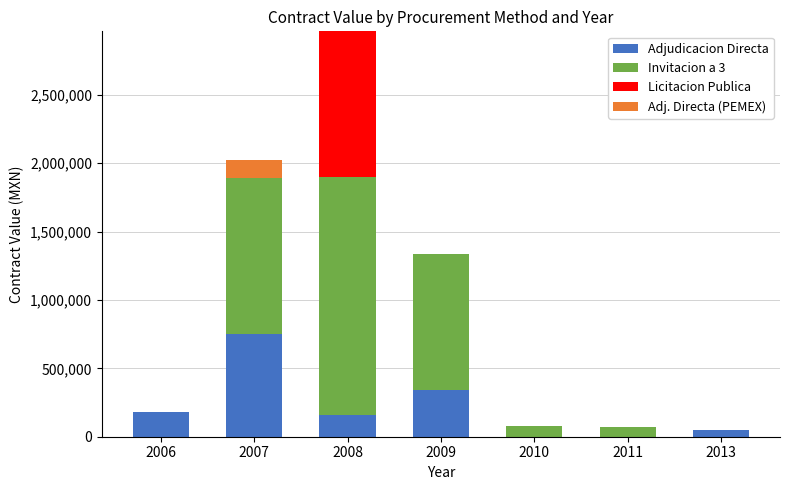

At which category is the sum across all series the highest?

2008